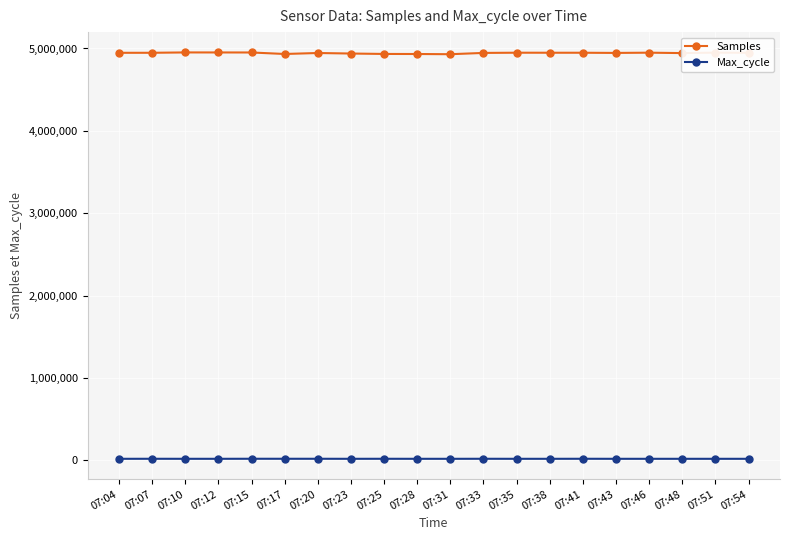

True or false: Samples has more than 2 points higher than both neighbors.

True